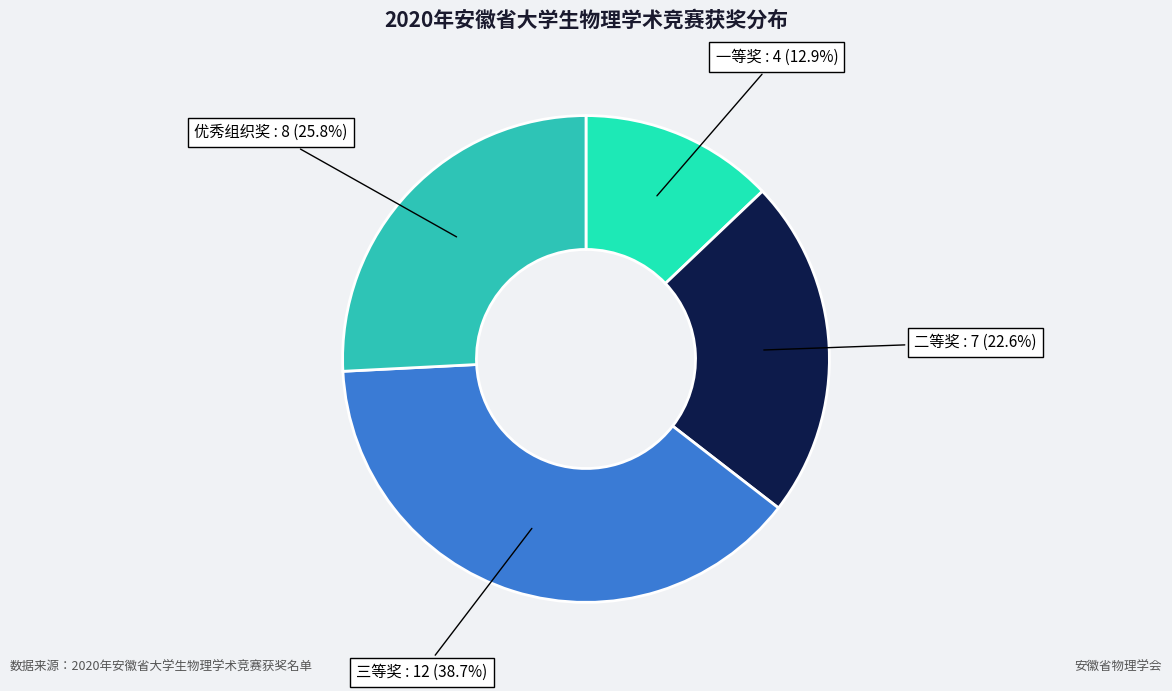

Is there a majority slice in this chart?

No